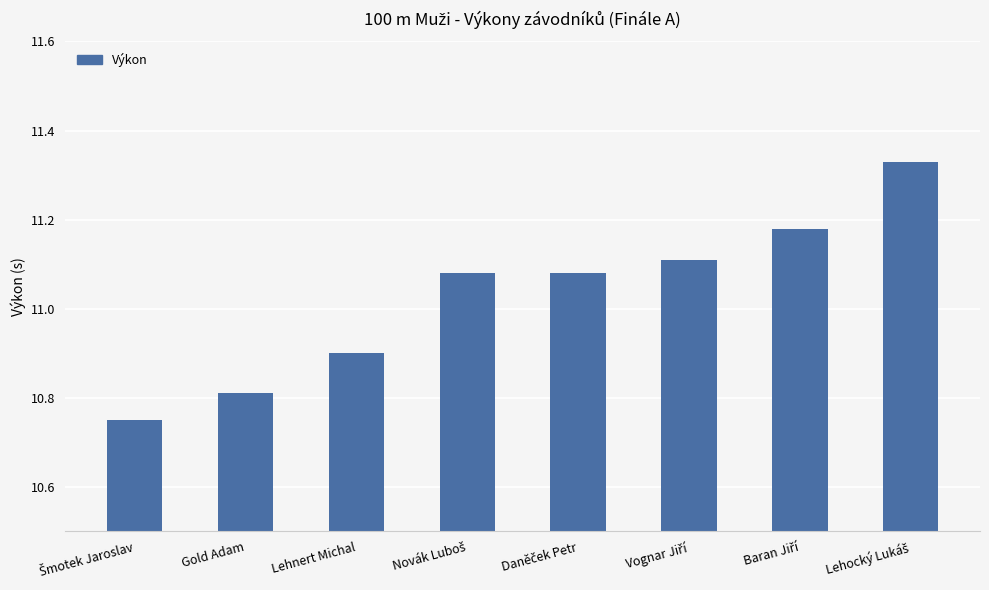

What position from the right is Gold Adam?

7